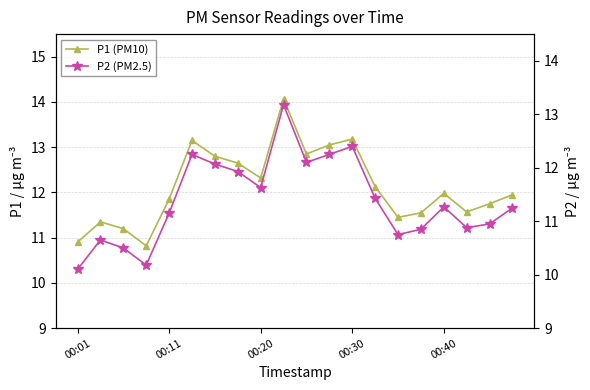

At which category is the sum across all series the highest?

9